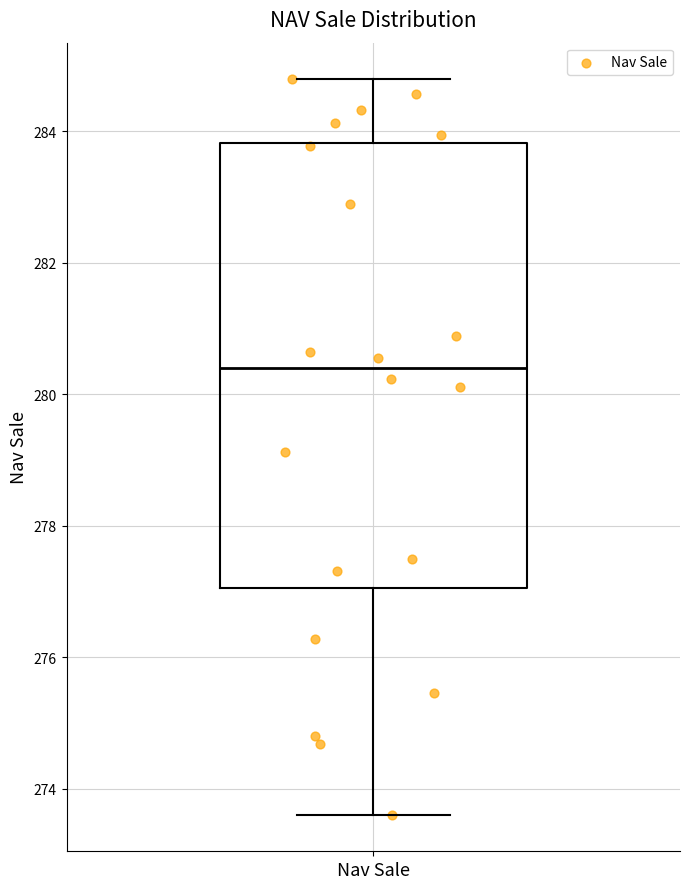

Transcribe this box plot: give where the median line is, the range the box spans, and where the two whiskers end, as read against the y-axis. The values are not printed on the chart, so give them approximately, as read against the axis.

median 280.4, box 277.0 to 283.8, whiskers 273.6 to 284.8